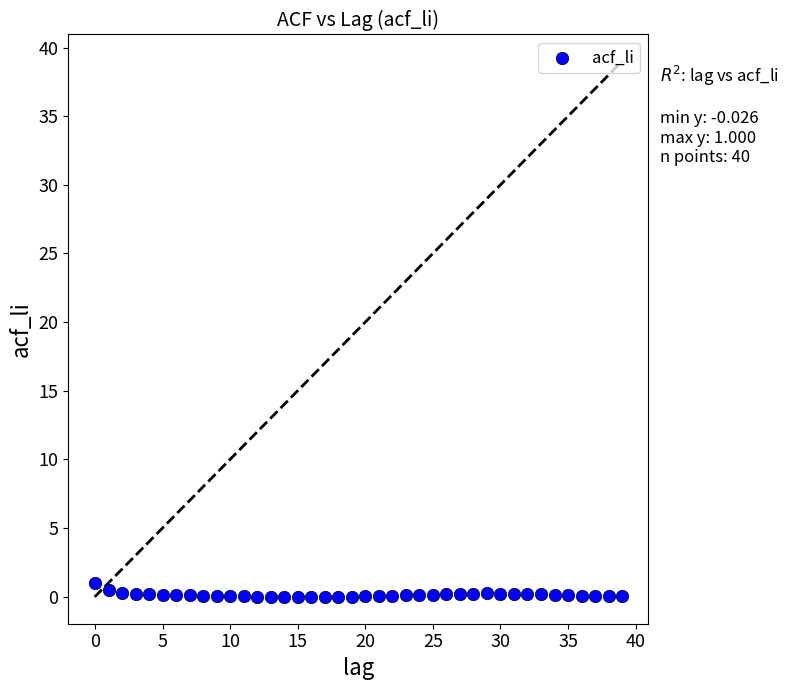

What is the range of Y values (max minus min)?

1.0